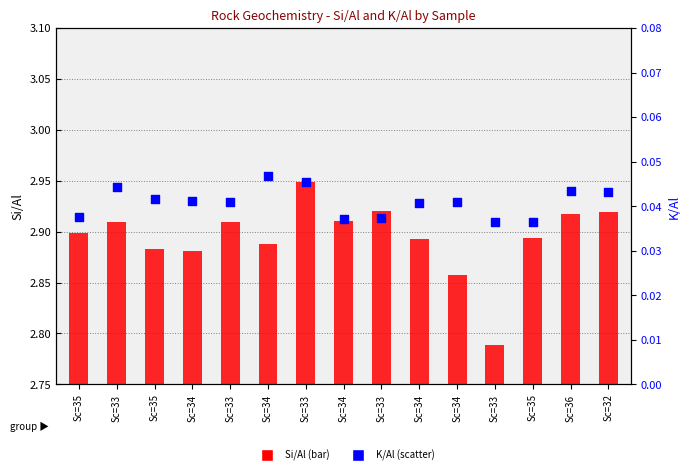

What are all the series names shown in the legend?

Si/Al, K/Al